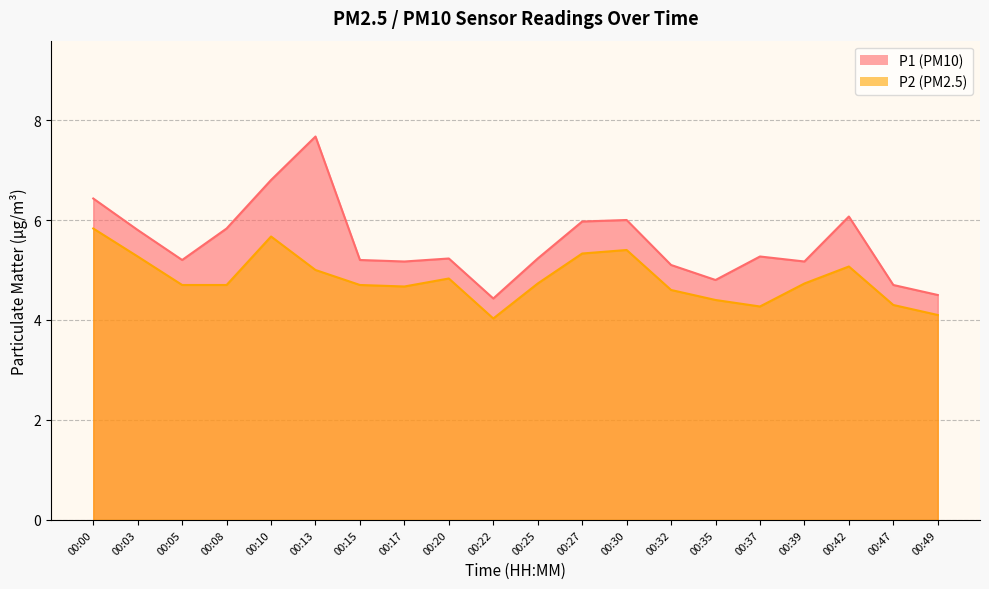

Between 00:35 and 00:15, which is larger?

00:15